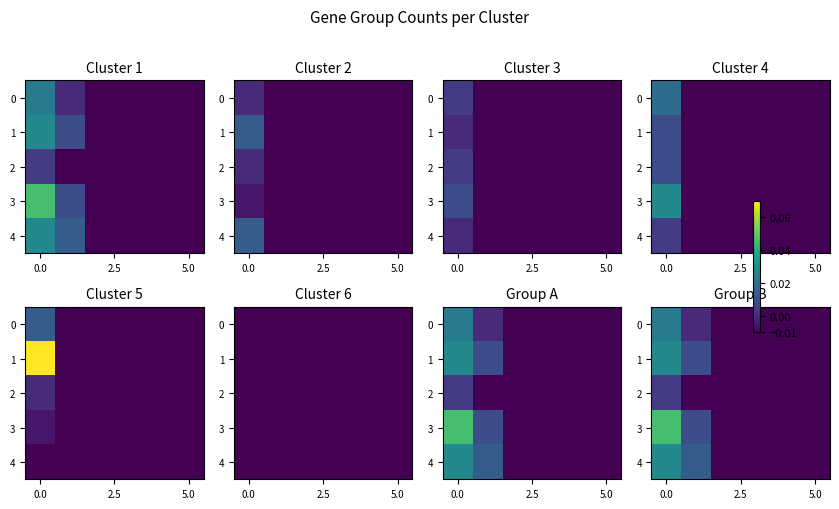

True or false: 2 has a value of -0.0 at 5.0.

True